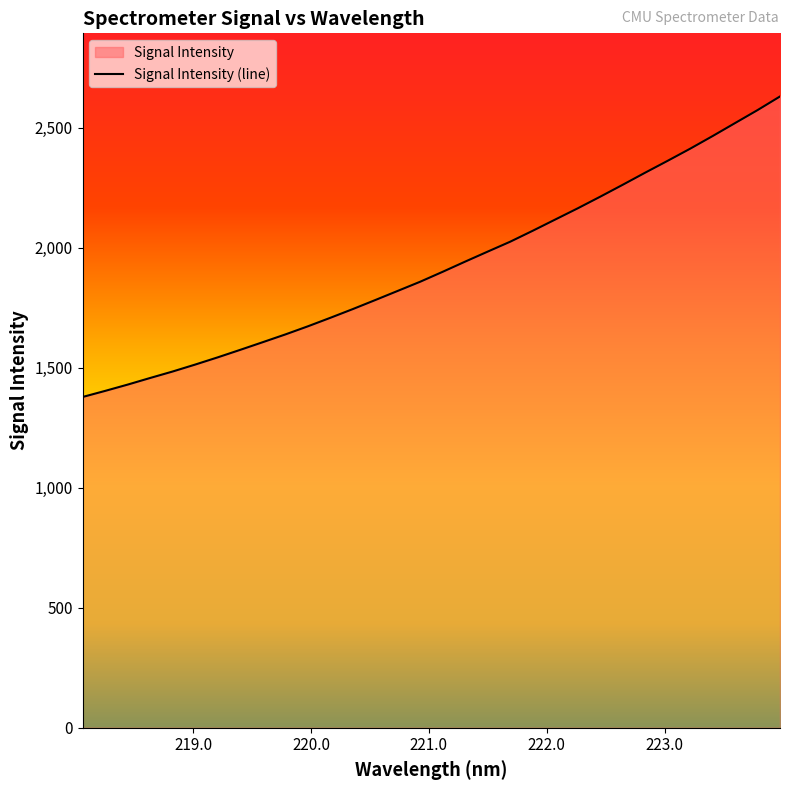

What is the maximum value shown in the chart?

2631.2